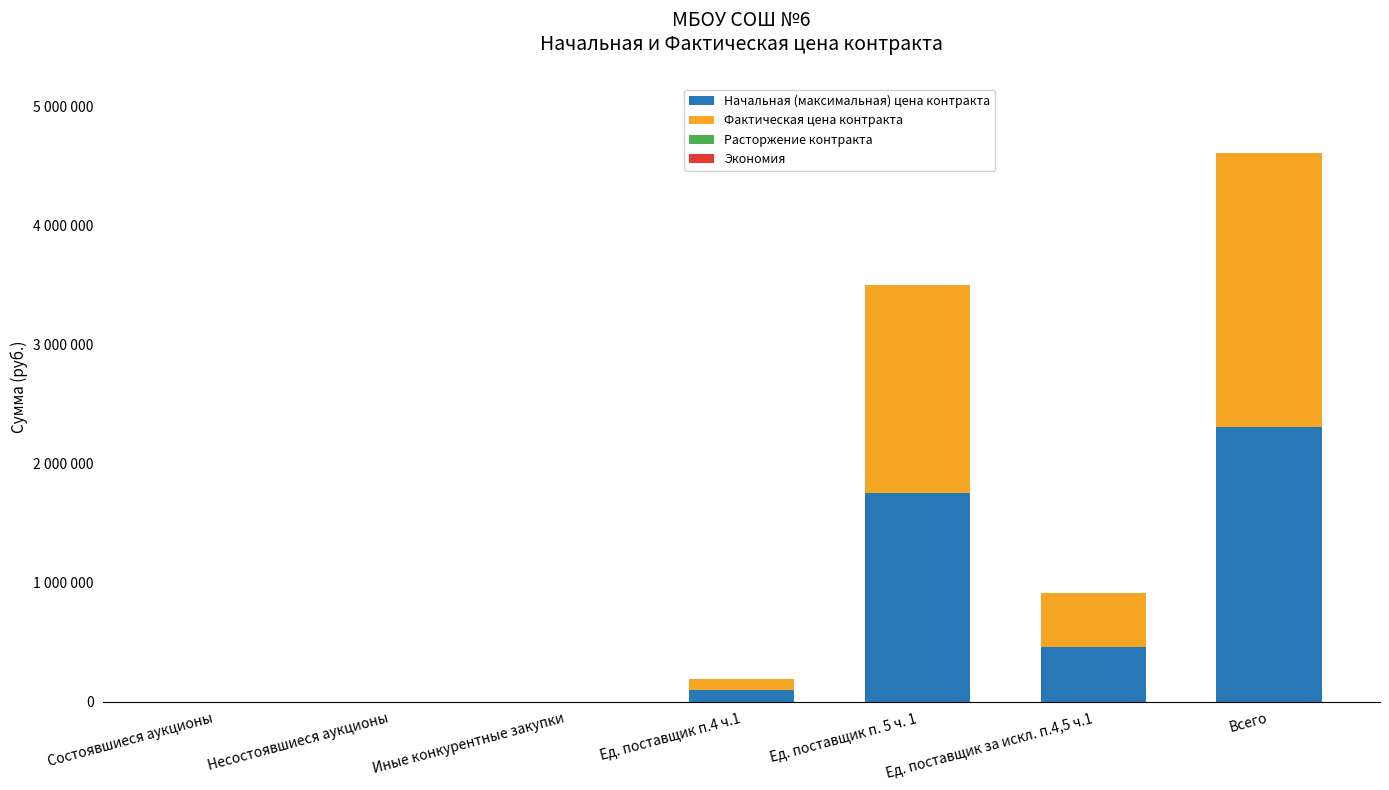

Are the bars horizontal?

No